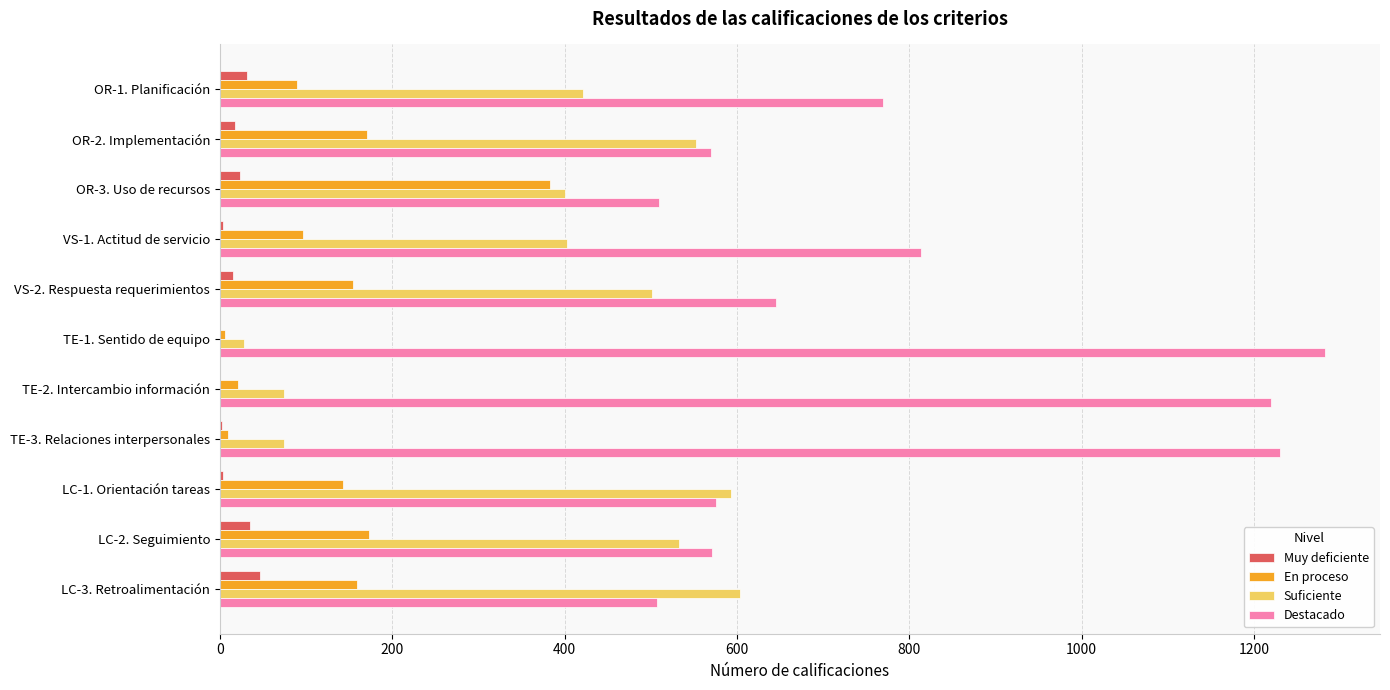

Is the value of En proceso at VS-1. Actitud de servicio greater than the value of Suficiente at LC-1. Orientación tareas?

No